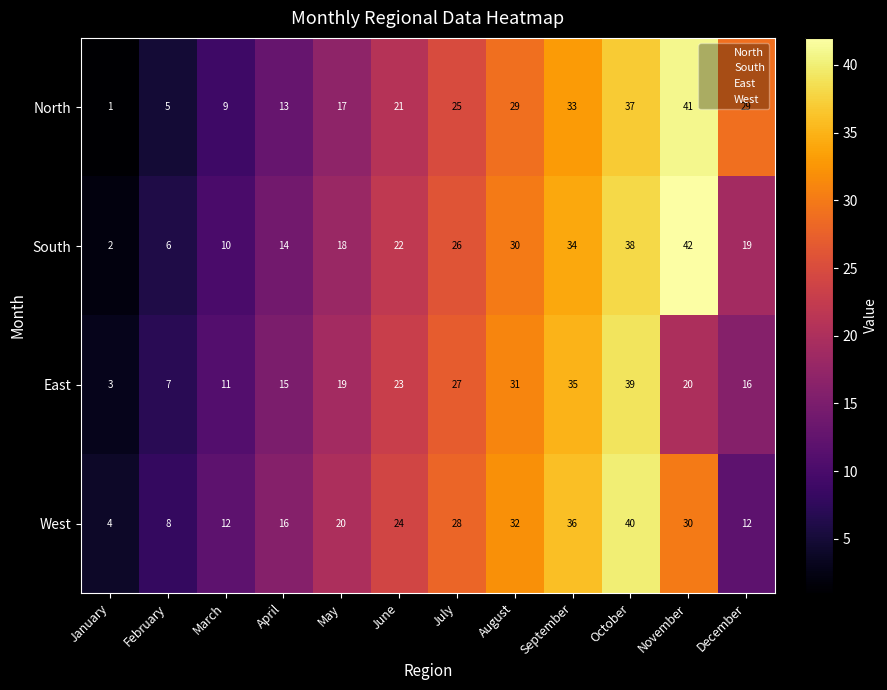

How many data points does each series have?

12